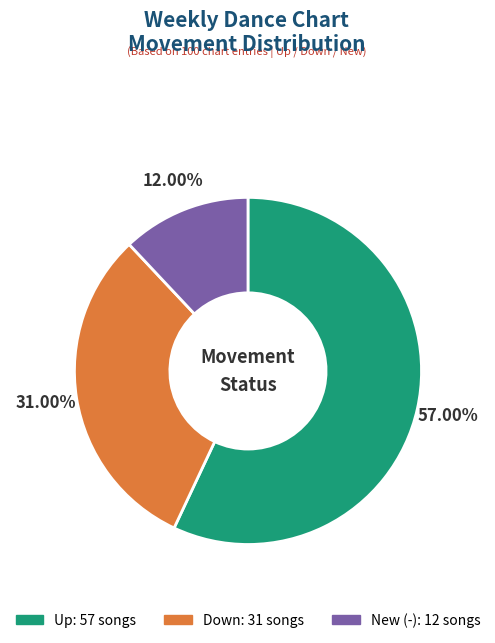

Does any single category account for the majority?

Yes